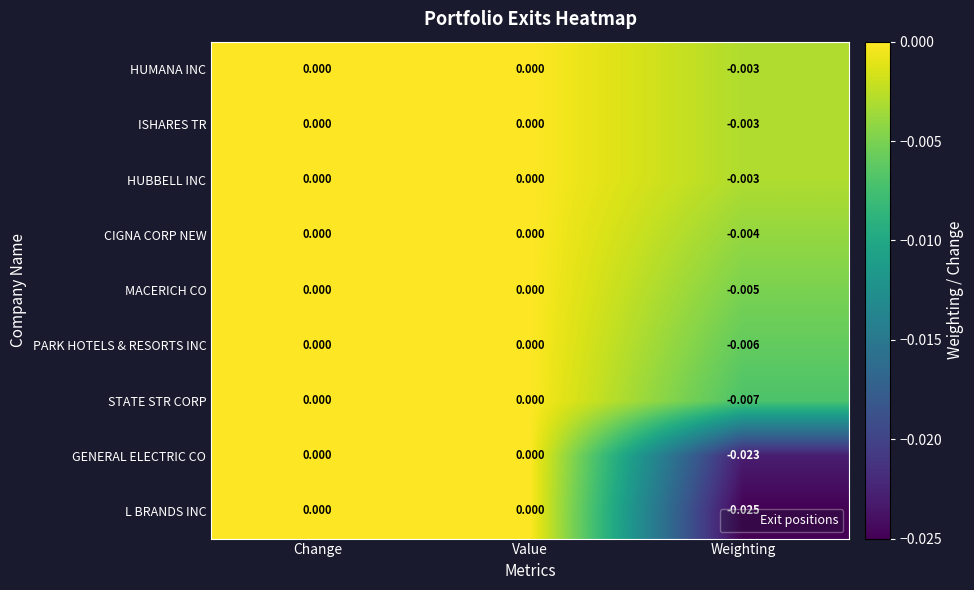

How many categories are shown in the chart?

3